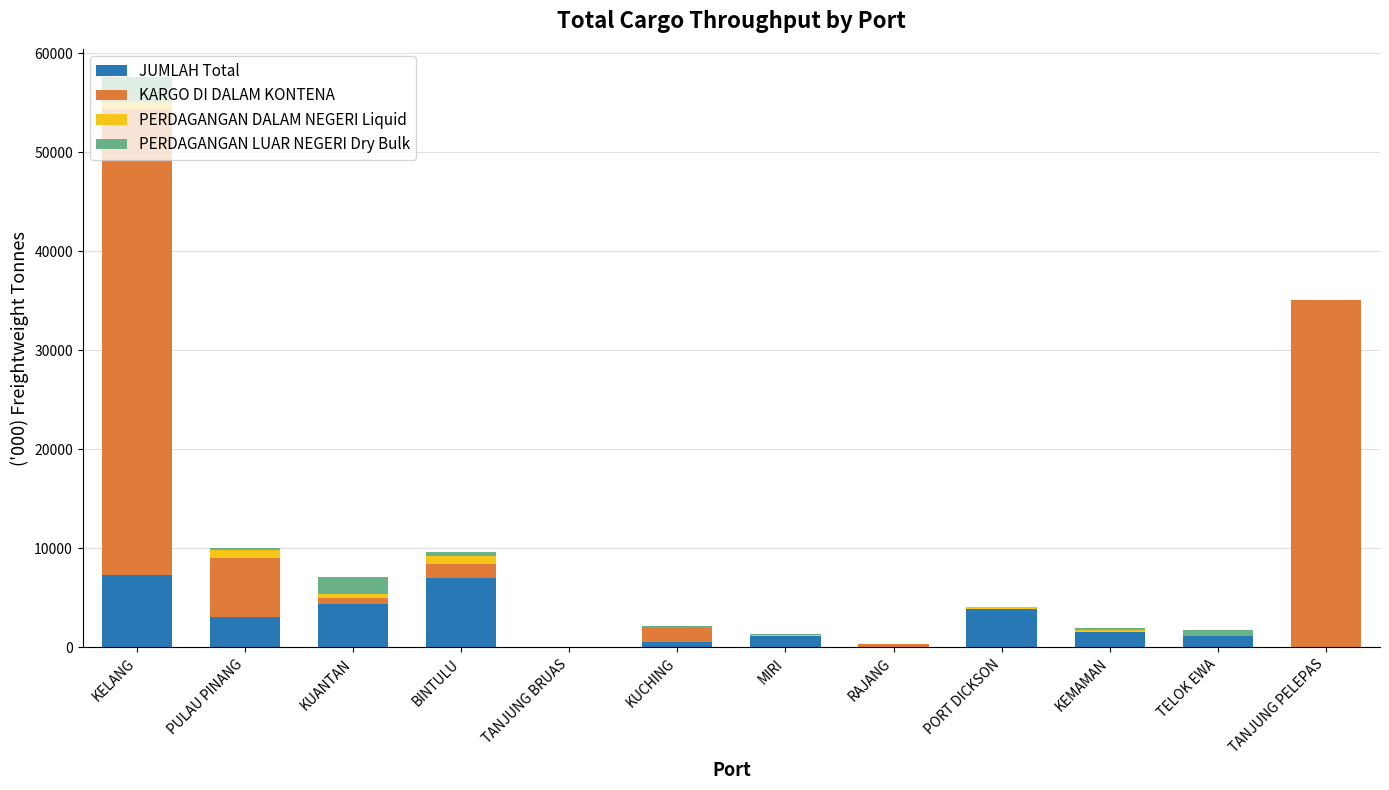

Are the bars grouped side by side (vs. stacked)?

No